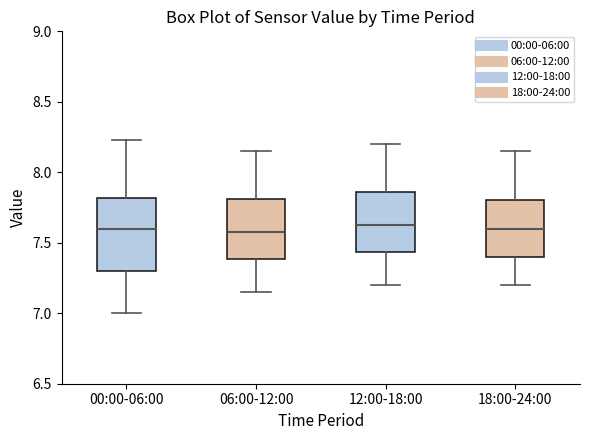

Where is the upper edge of the box for 18:00-24:00 on the y-axis? The values are not printed on the chart, so give them approximately, as read against the axis.

7.80